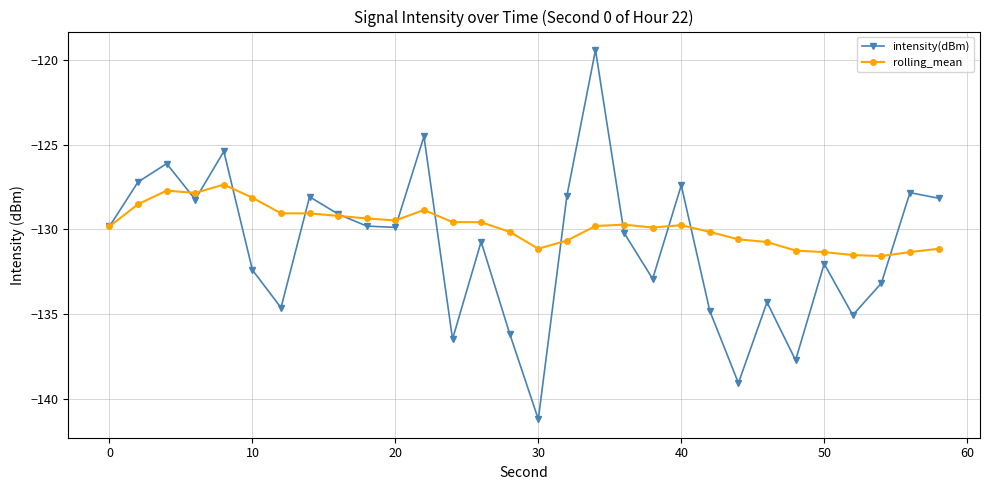

Which series has the largest total across all categories?

rolling_mean